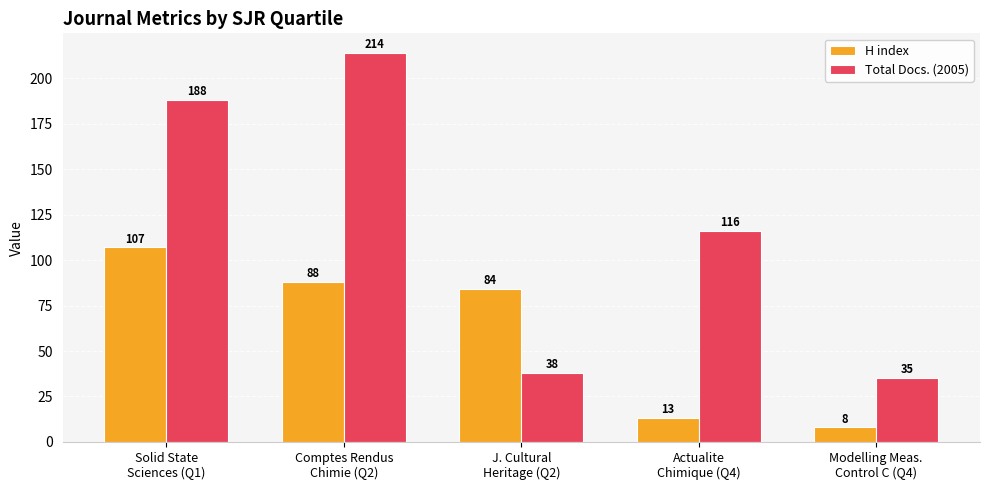

The value of Total Docs. (2005) at Solid State
Sciences (Q1) is 302. True or false?

False